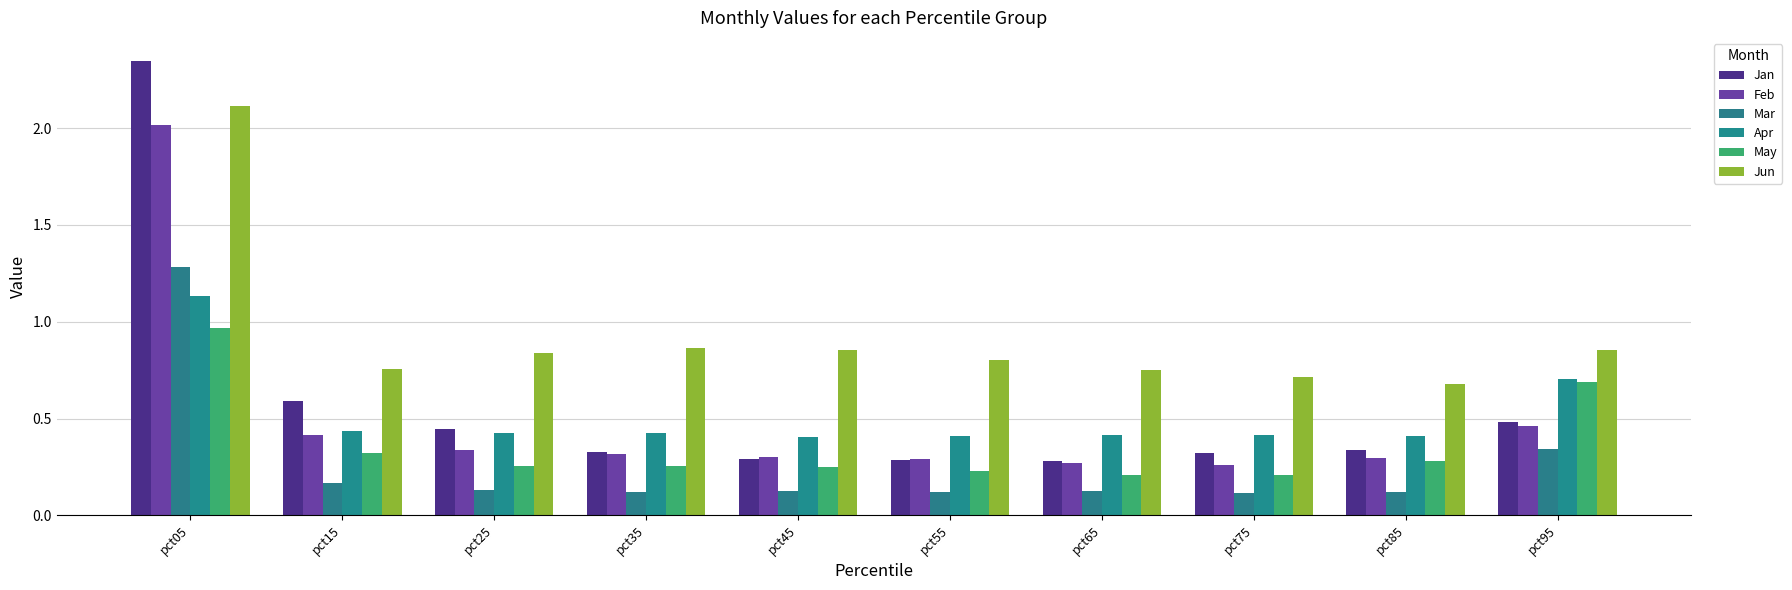

What is the average value of the Apr series?

0.5